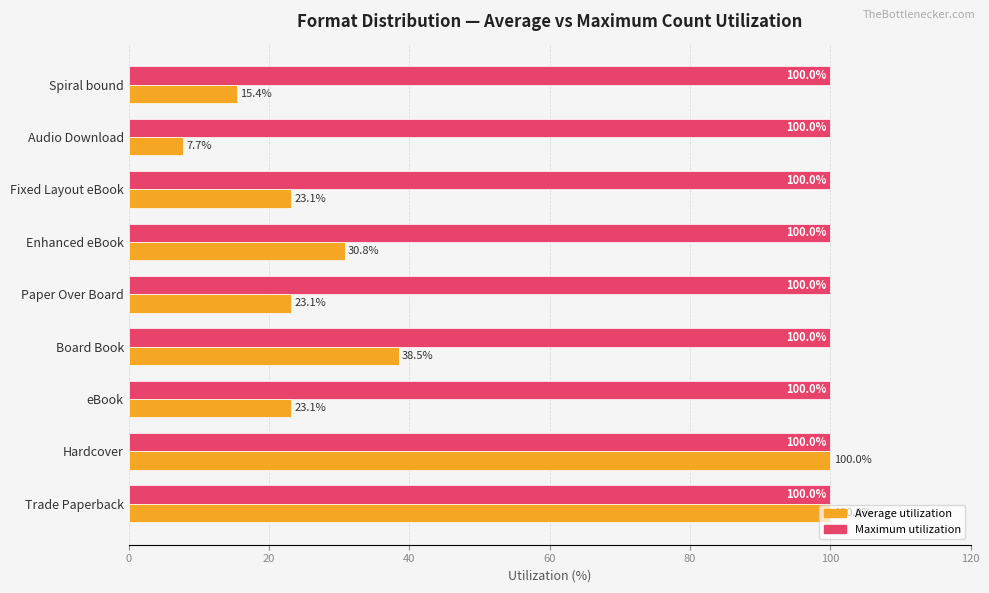

What is the average value of the Average utilization series?

40.2